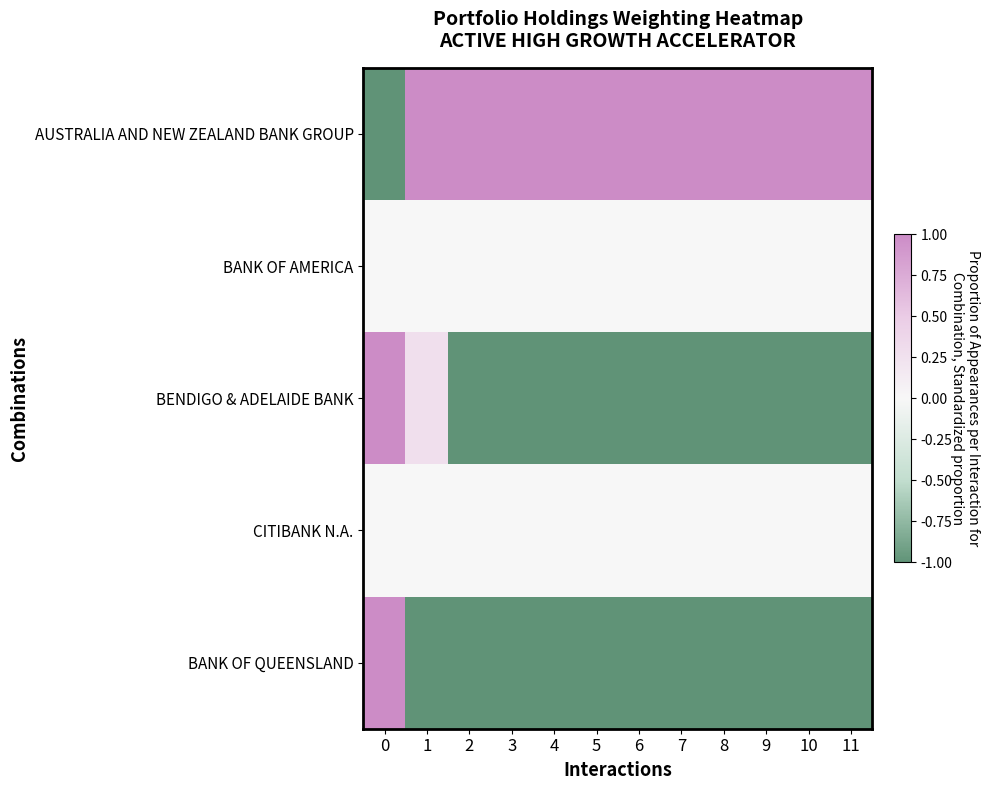

Reading left to right, what are all the values shown in this chart?

AUSTRALIA AND NEW ZEALAND BANK GROUP: 0=-1.0	1=1.0	2=1.0	3=1.0	4=1.0	5=1.0	6=1.0	7=1.0	8=1.0	9=1.0	10=1.0	11=1.0
BANK OF AMERICA: 0=0.0	1=0.0	2=0.0	3=0.0	4=0.0	5=0.0	6=0.0	7=0.0	8=0.0	9=0.0	10=0.0	11=0.0
BENDIGO & ADELAIDE BANK: 0=1.0	1=0.3	2=-1.0	3=-1.0	4=-1.0	5=-1.0	6=-1.0	7=-1.0	8=-1.0	9=-1.0	10=-1.0	11=-1.0
CITIBANK N.A.: 0=0.0	1=0.0	2=0.0	3=0.0	4=0.0	5=0.0	6=0.0	7=0.0	8=0.0	9=0.0	10=0.0	11=0.0
BANK OF QUEENSLAND: 0=1.0	1=-1.0	2=-1.0	3=-1.0	4=-1.0	5=-1.0	6=-1.0	7=-1.0	8=-1.0	9=-1.0	10=-1.0	11=-1.0